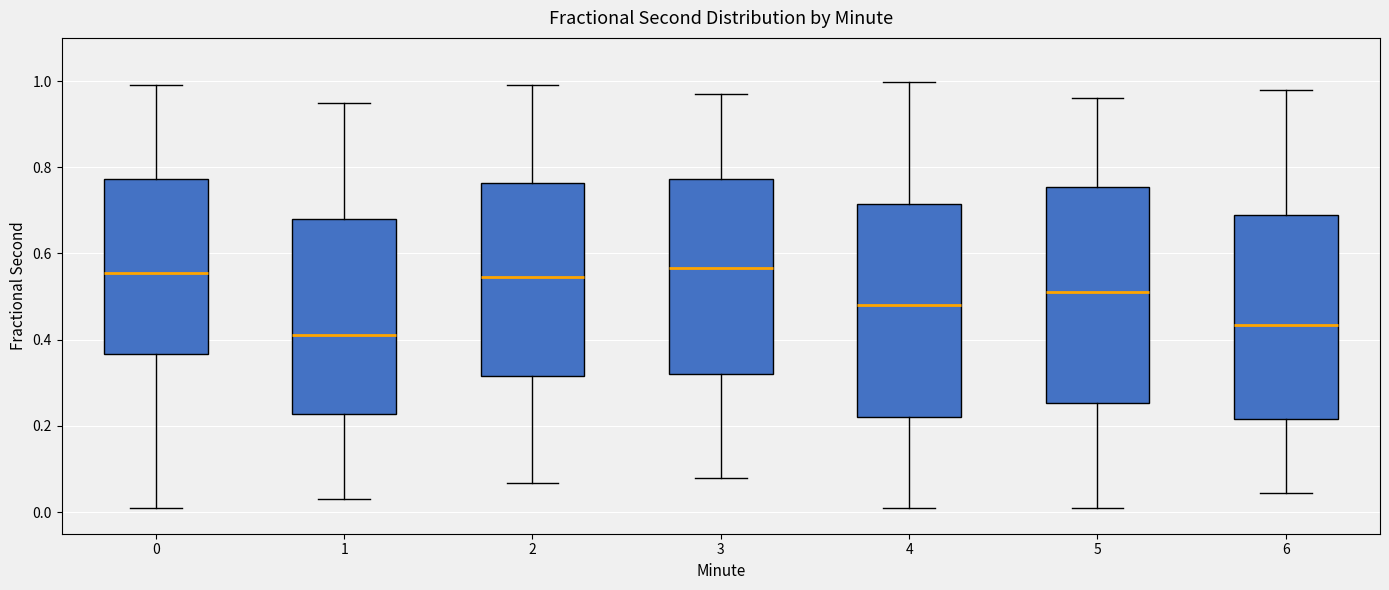

Which box has the lowest median line?

1